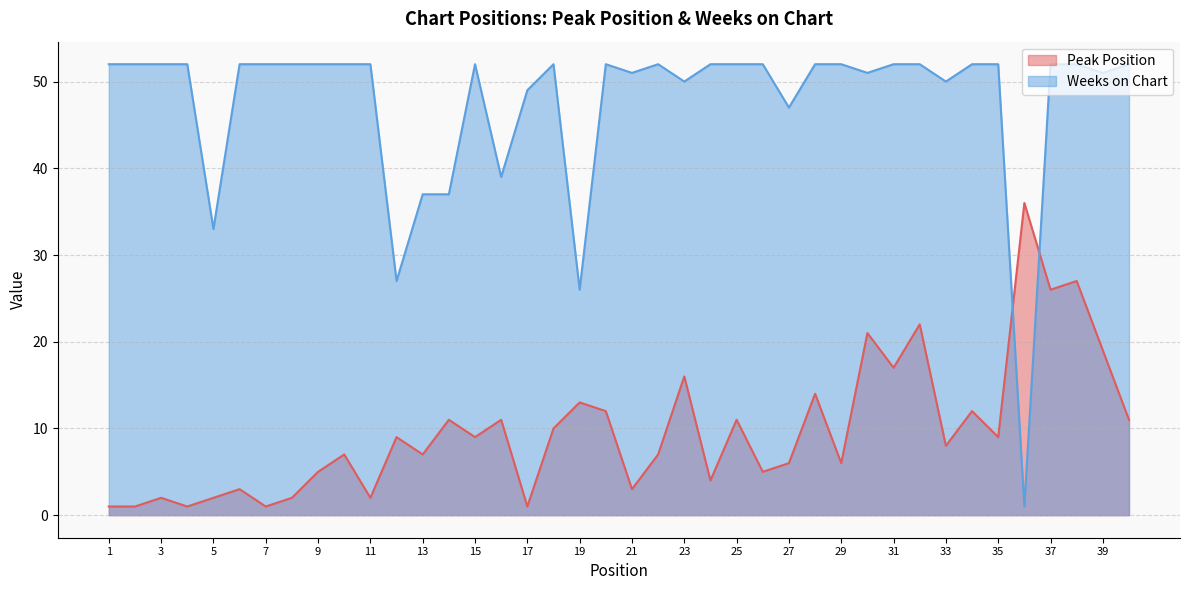

Which category has the lowest value across all series?

1